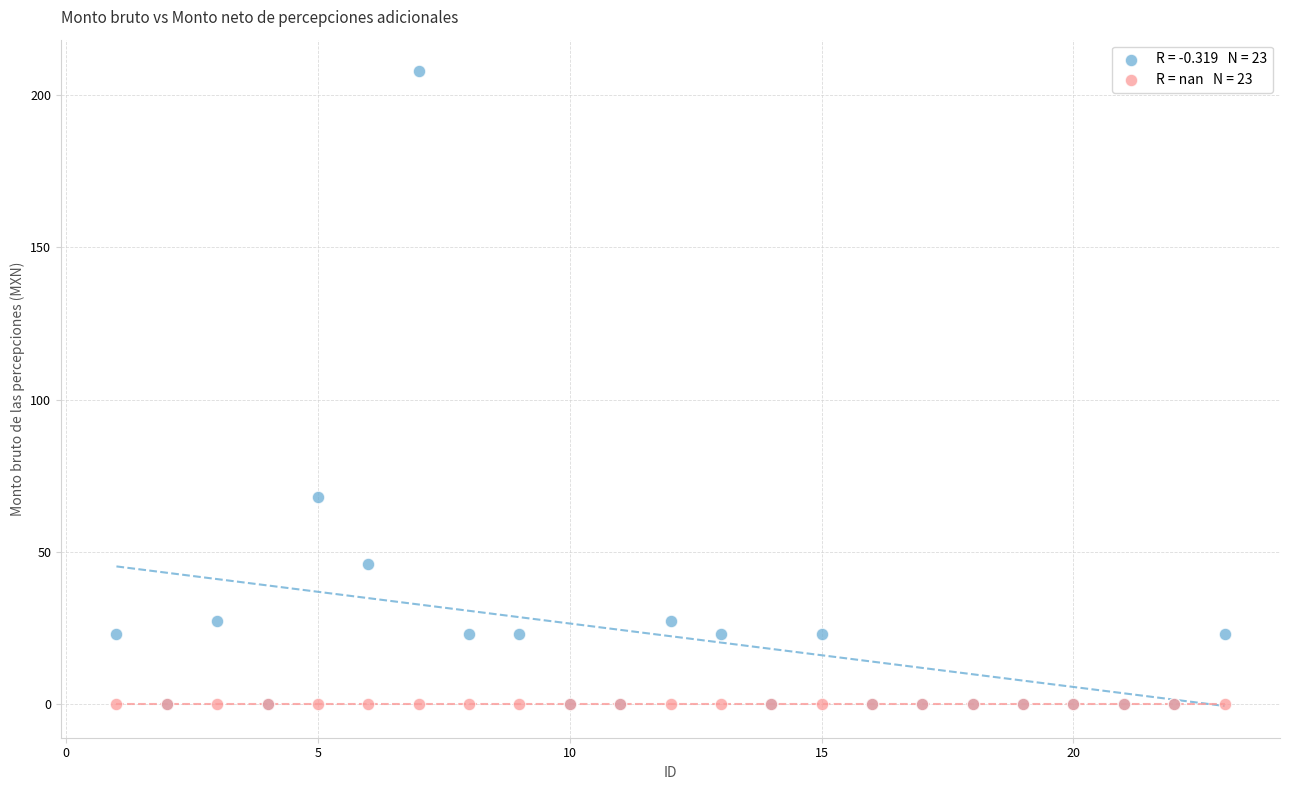

Across all series, what Y value is closest to 103?

68.0